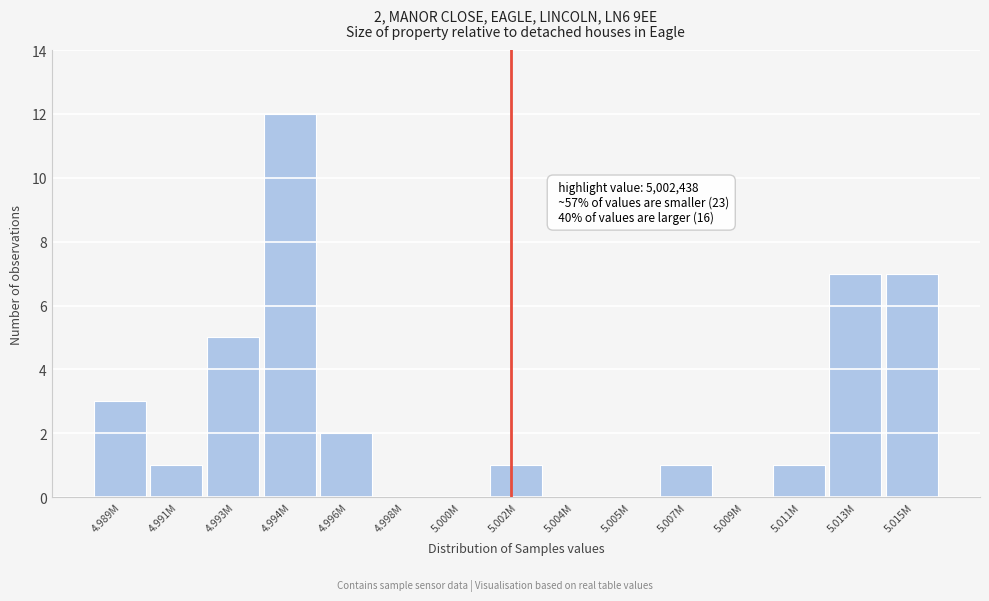

Reading left to right, transcribe all the data shown in this chart.

4.989M=3	4.991M=1	4.993M=5	4.994M=12	4.996M=2	4.998M=0	5.000M=0	5.002M=1	5.004M=0	5.005M=0	5.007M=1	5.009M=0	5.011M=1	5.013M=7	5.015M=7